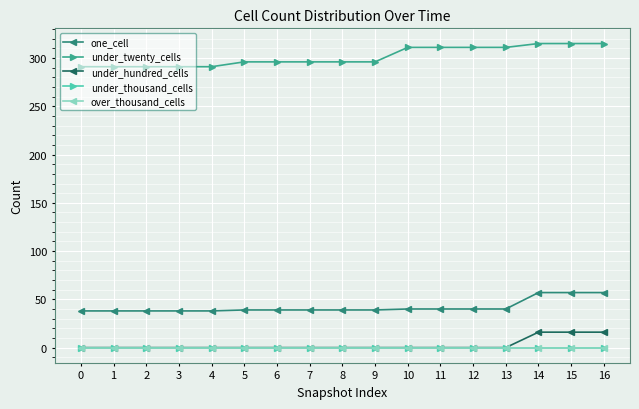

Does the chart have visible grid lines?

Yes